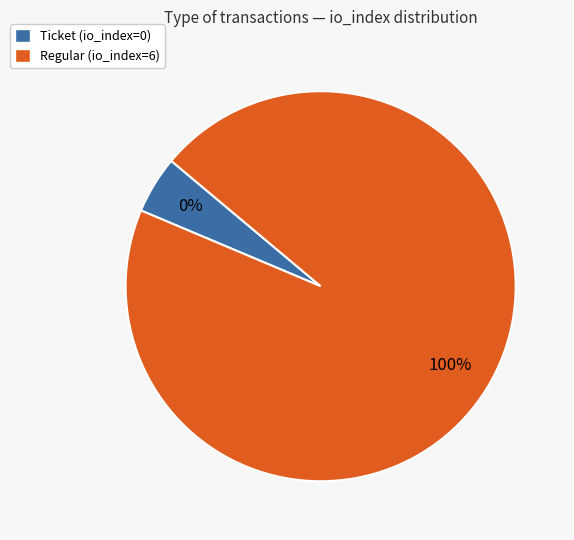

Which has a higher value, Ticket or Regular?

Regular